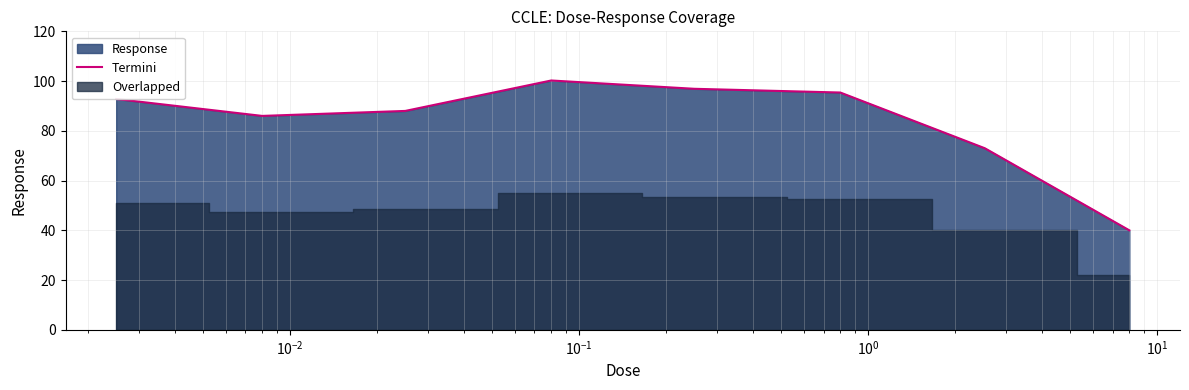

Count the number of values greater than 92.

4